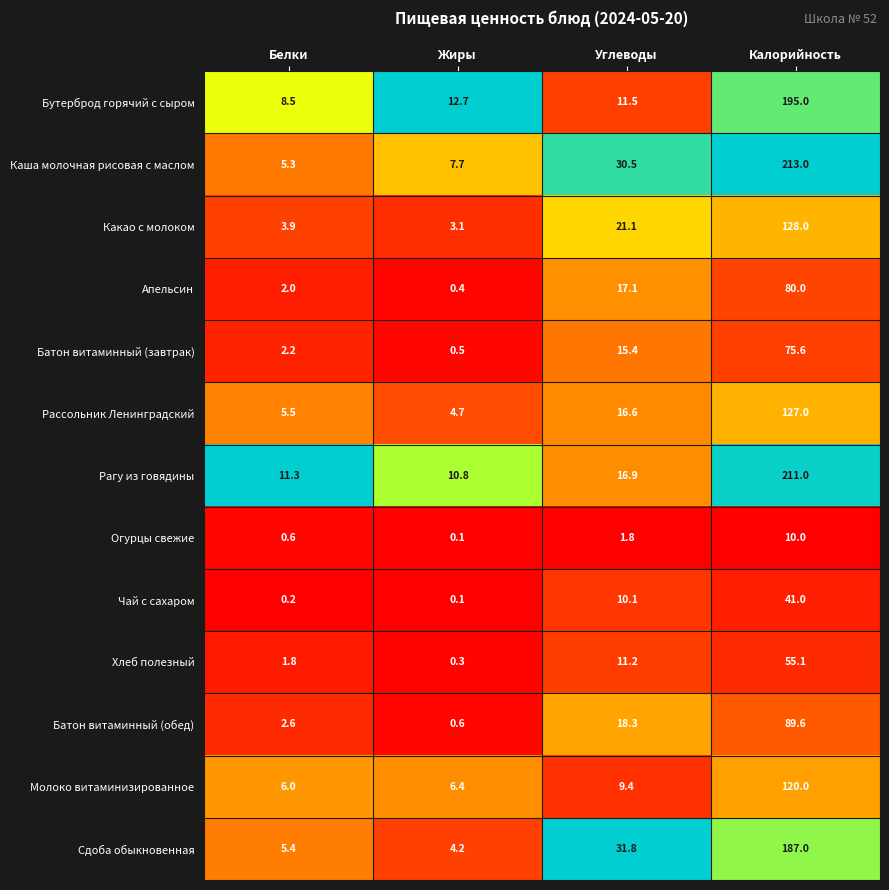

What value does the Апельсин series have at Калорийность?

80.0